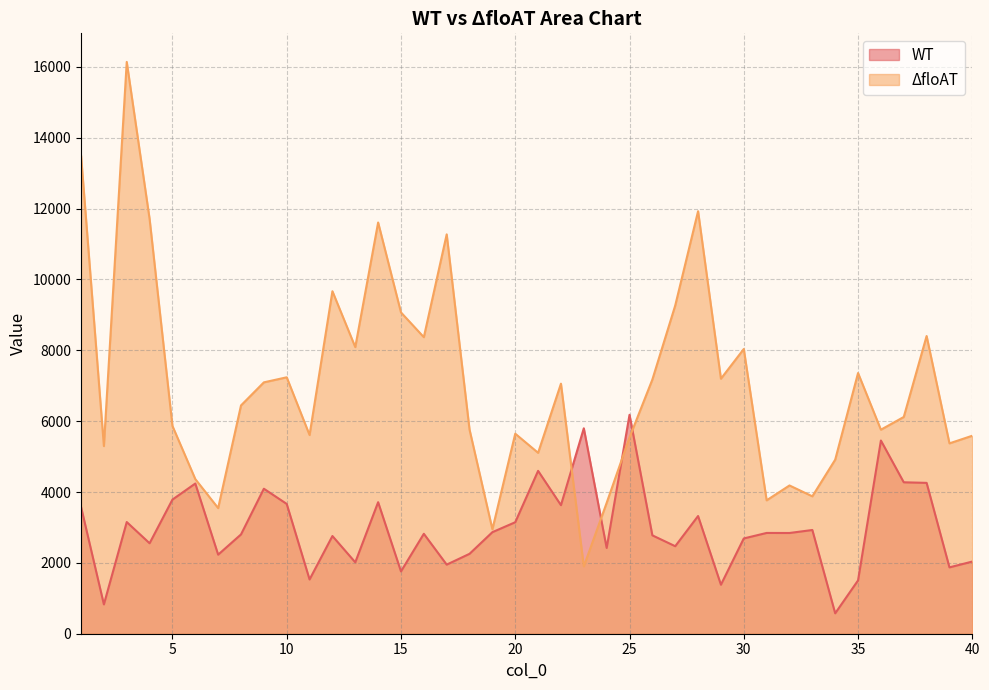

True or false: WT and ΔfloAT cross at least once.

True